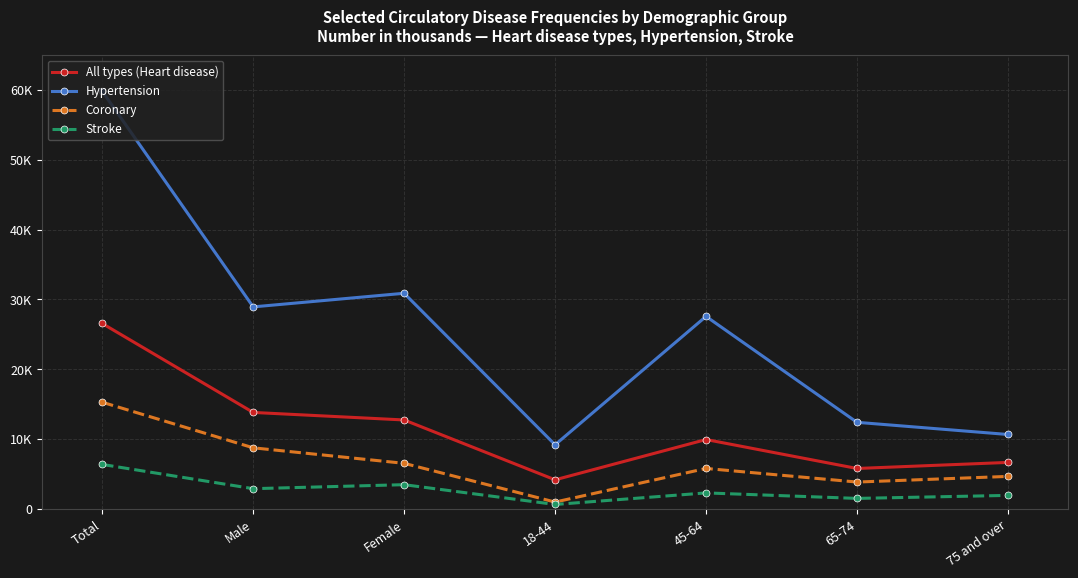

What is the label of the 3rd point from the right?

45-64